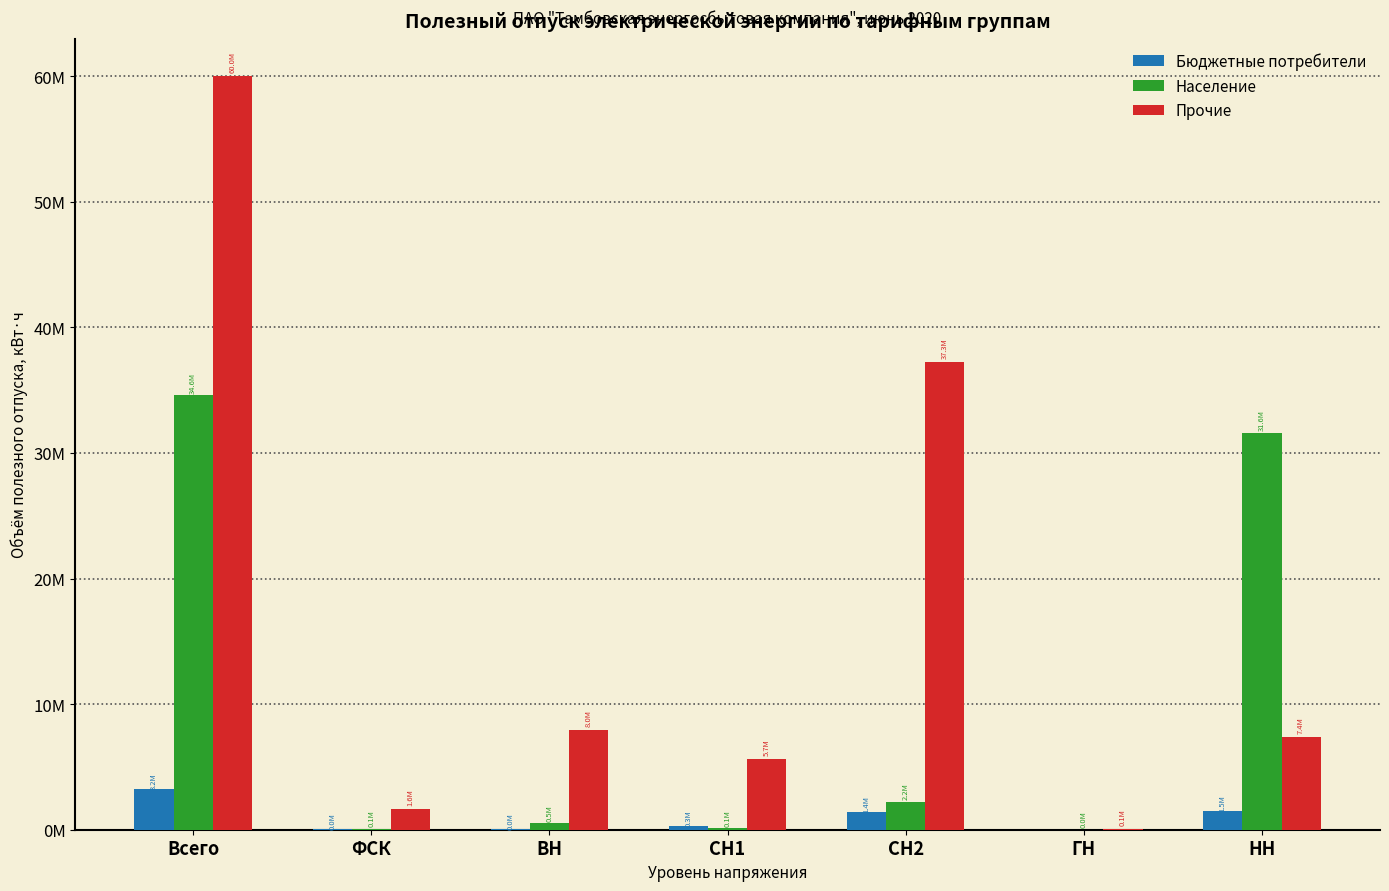

The value of Прочие at НН is 7405659. True or false?

True